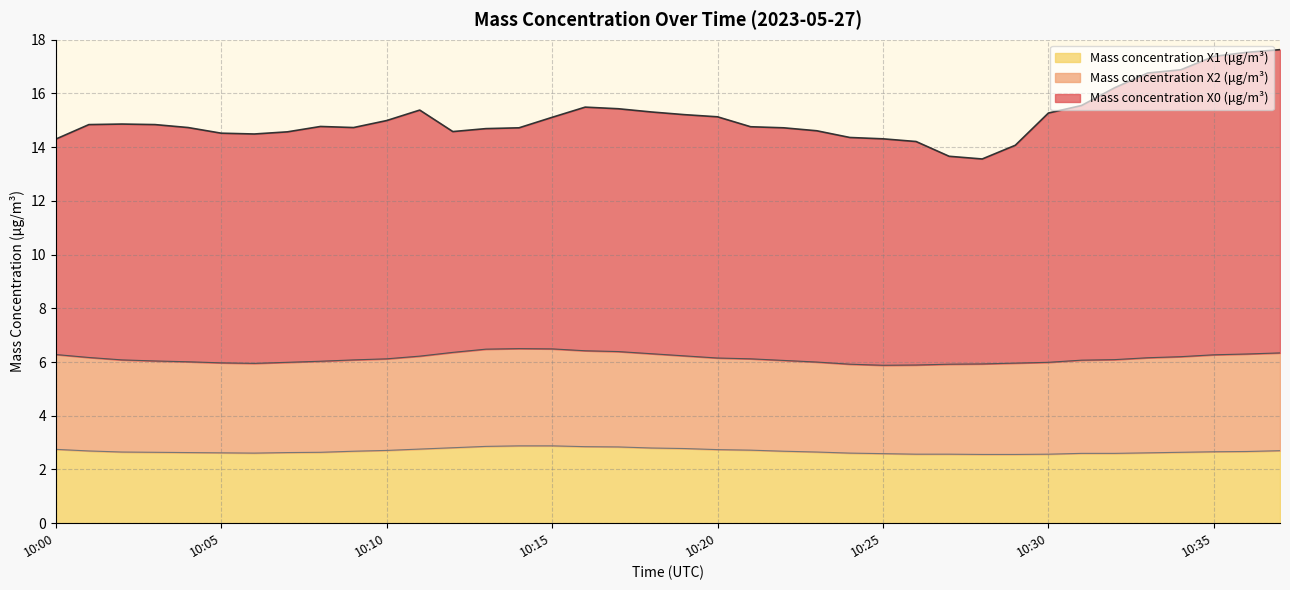

What is the minimum value for Mass concentration X1 (μg/m³)?

2.6